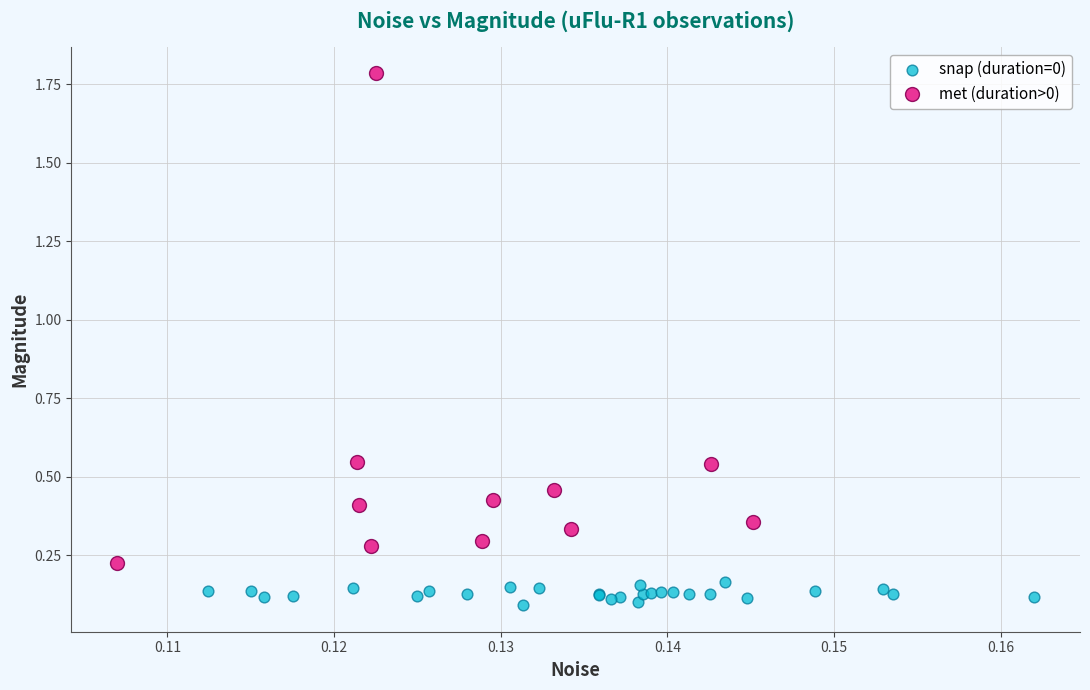

Which series contains the highest Y value?

met (duration>0)